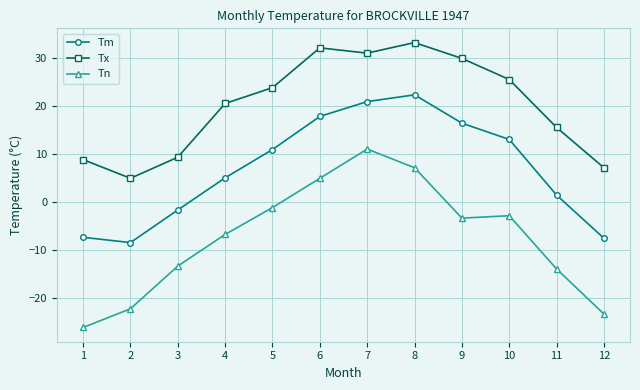

Which category has the lowest value across all series?

1